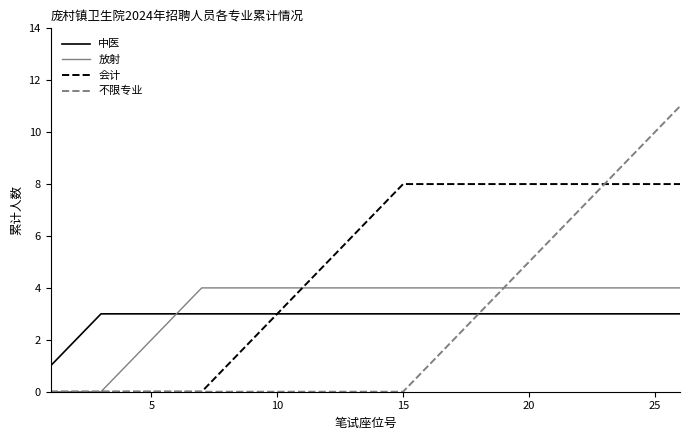

Which series has the largest total across all categories?

会计